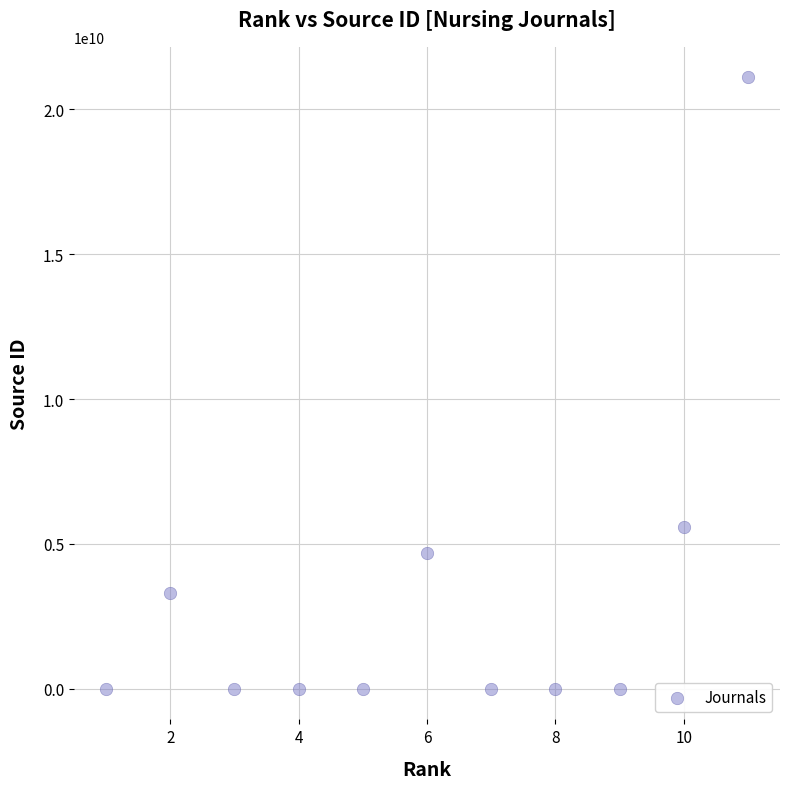

What Y value in the scatter plot is closest to 10550540764?

5600157615